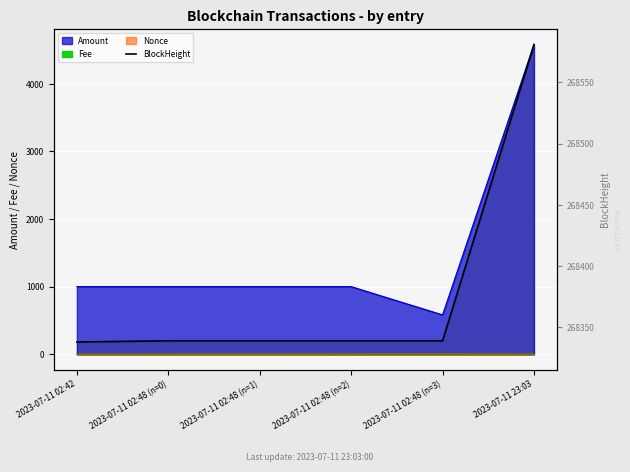

True or false: the data shows 268339 at 2023-07-11 02:48 (n=0).

True